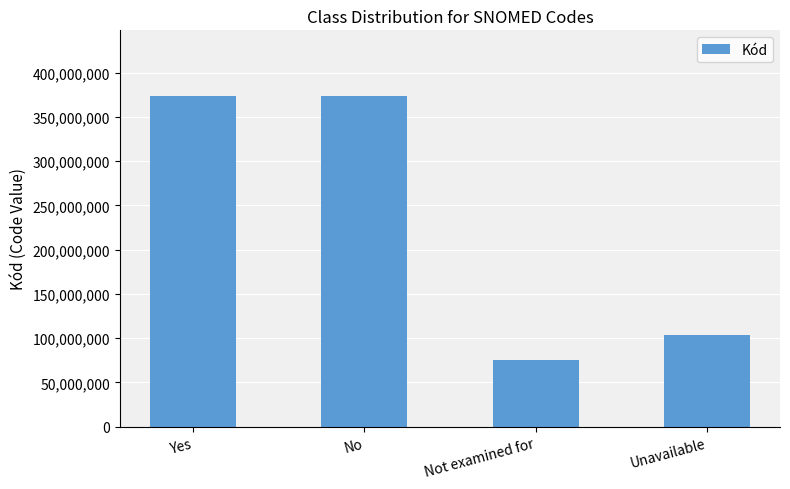

What is the difference between the second highest and minimum values?

297931992